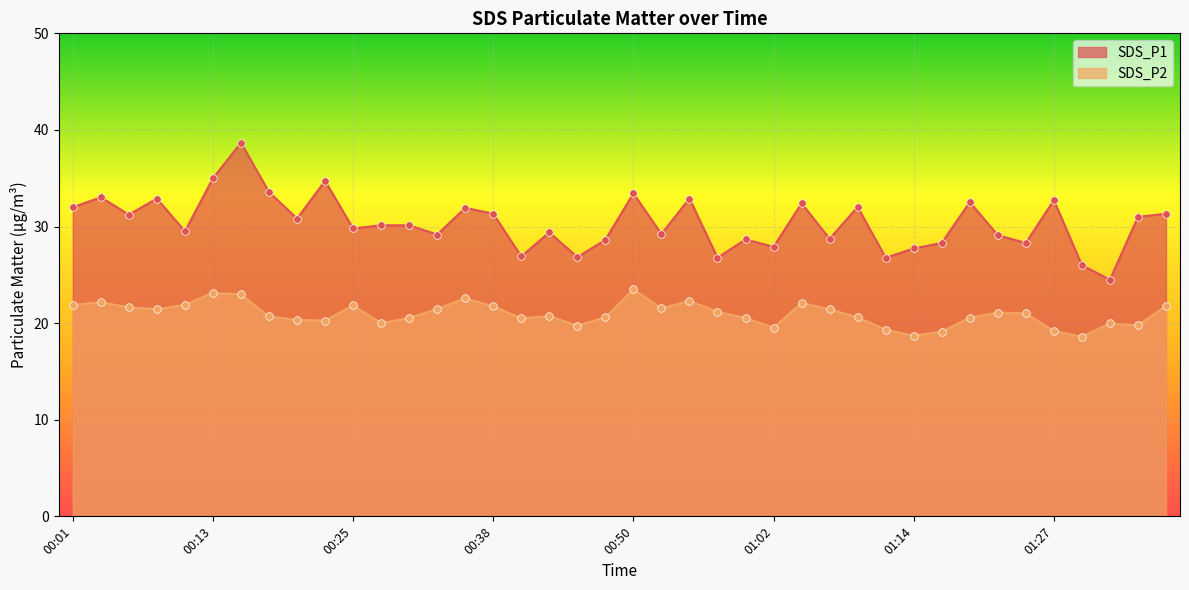

Is the value of SDS_P1 at 00:57 greater than the value of SDS_P2 at 00:18?

Yes